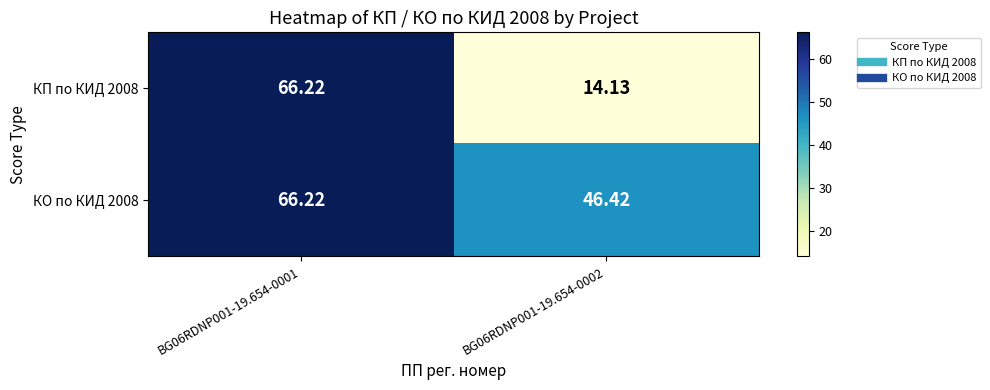

Is the value of КП по КИД 2008 at BG06RDNP001-19.654-0001 greater than the value of КО по КИД 2008 at BG06RDNP001-19.654-0002?

Yes